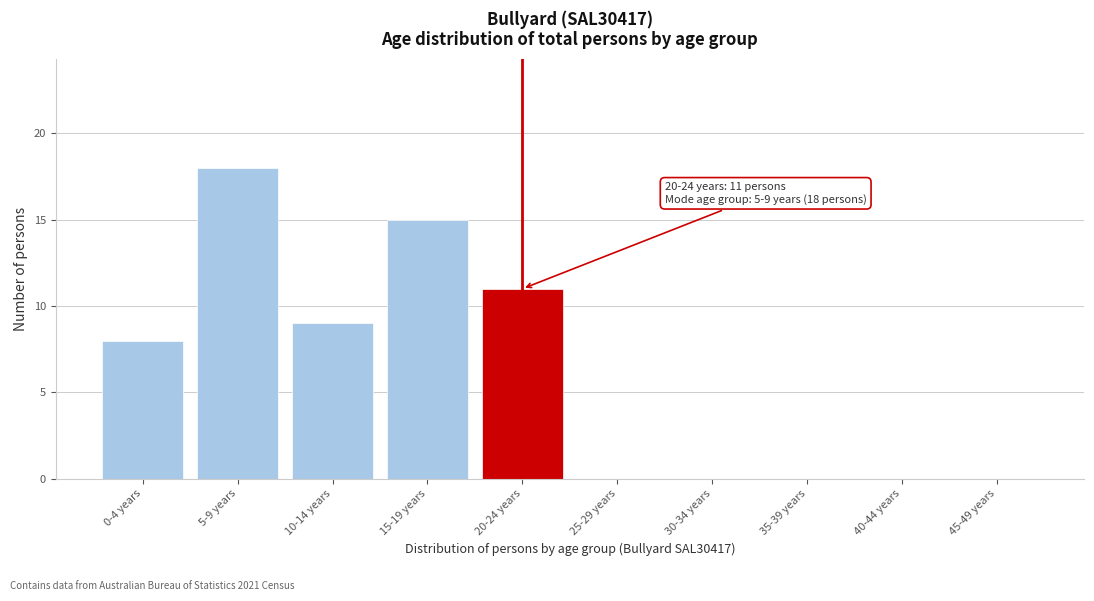

Reading left to right, list all the values displayed in this chart.

0-4 years=8	5-9 years=18	10-14 years=9	15-19 years=15	20-24 years=11	25-29 years=0	30-34 years=0	35-39 years=0	40-44 years=0	45-49 years=0